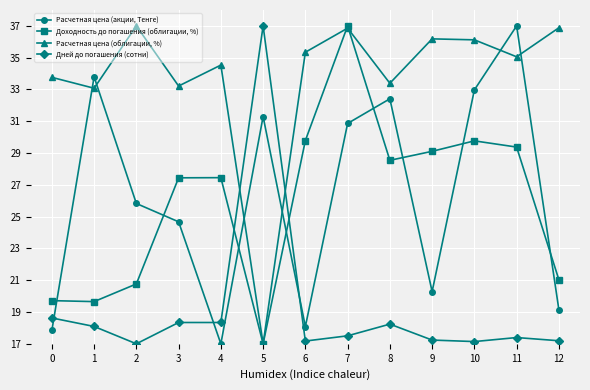

Rank the series at 6 from highest to lowest value.

Расчетная цена (облигации, %), Доходность до погашения (облигации, %), Расчетная цена (акции, Тенге), Дней до погашения (сотни)